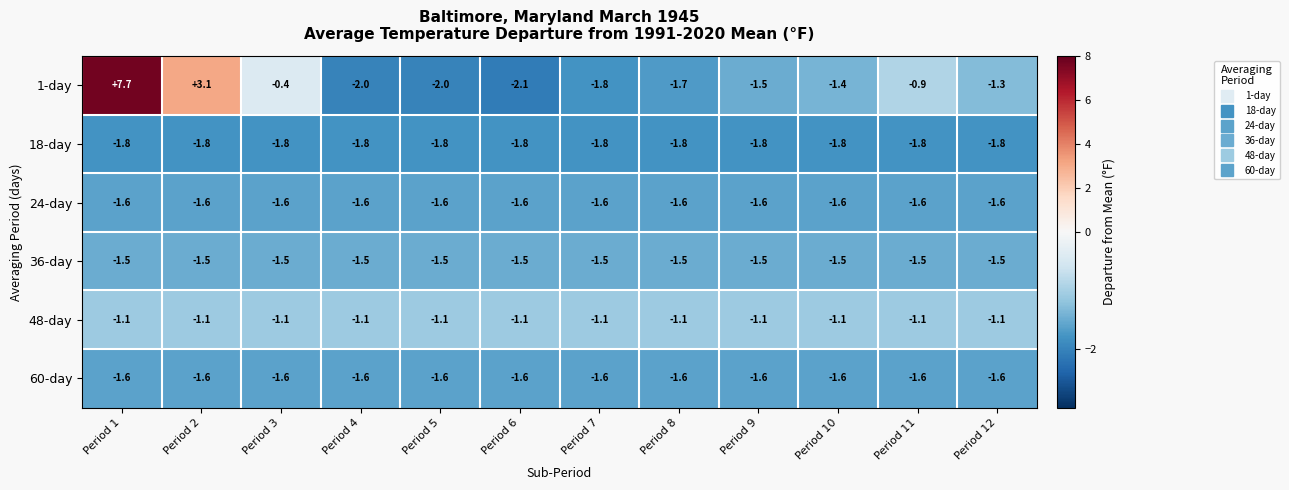

What is the highest value of the 24-day series?

-1.6